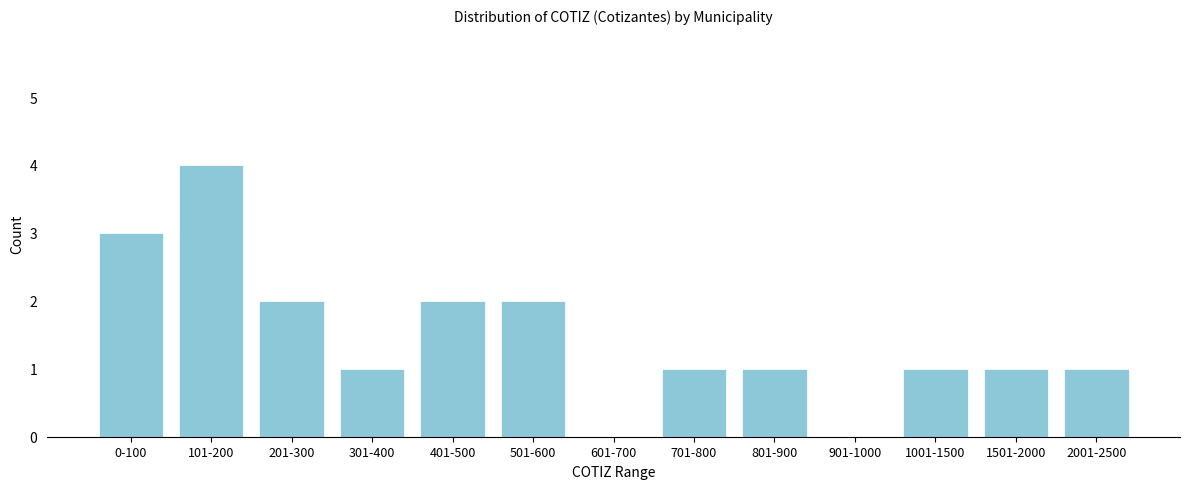

Reading right to left, list all the values displayed in this chart.

2001-2500=1	1501-2000=1	1001-1500=1	901-1000=0	801-900=1	701-800=1	601-700=0	501-600=2	401-500=2	301-400=1	201-300=2	101-200=4	0-100=3